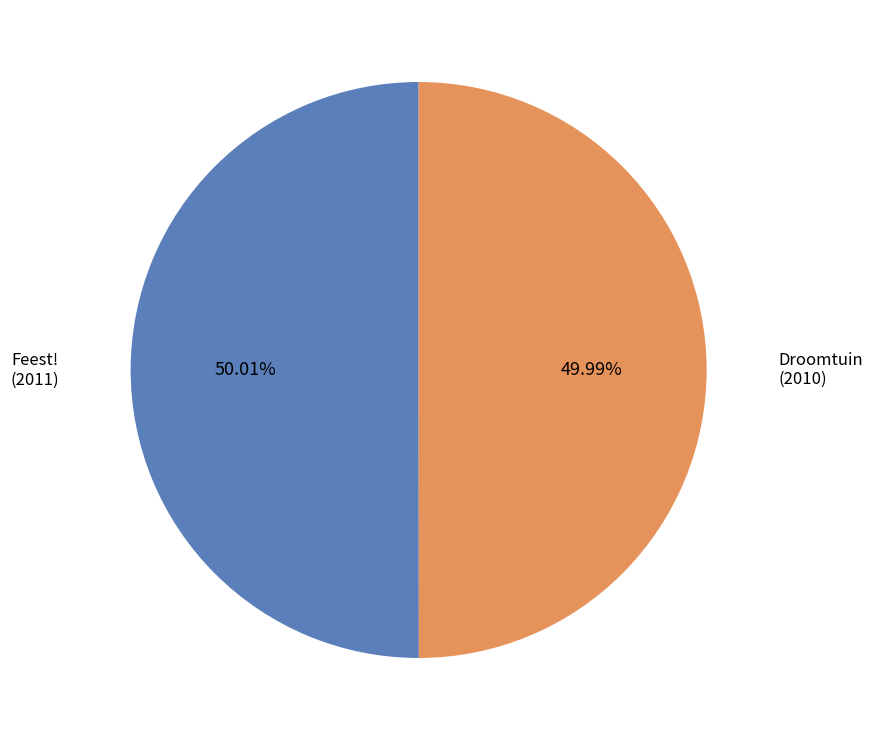

The Droomtuin slice represents 50% of the pie. True or false?

True